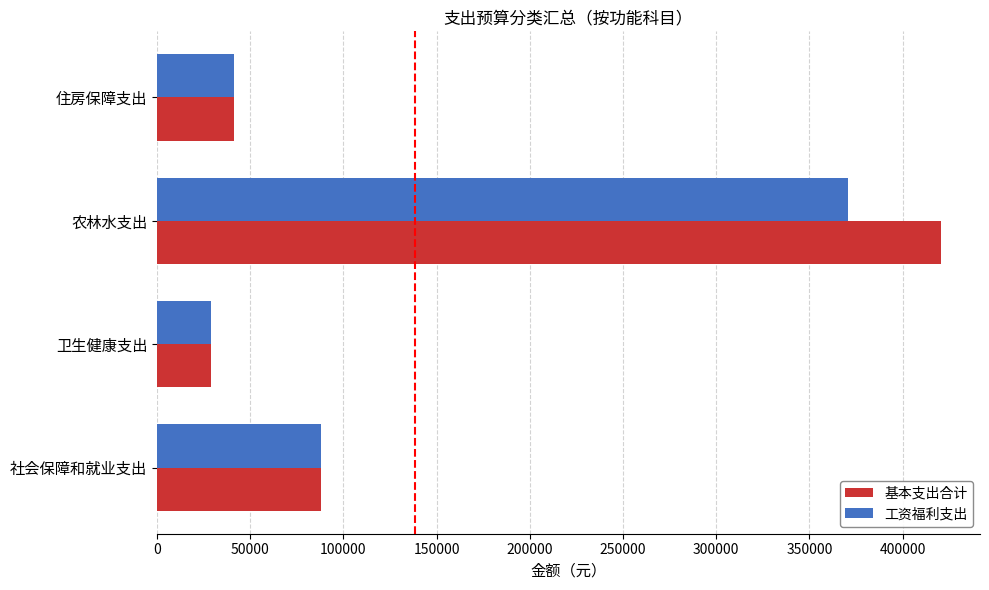

What is the sum of the 基本支出合计 values at 社会保障和就业支出 and 农林水支出?

508618.6